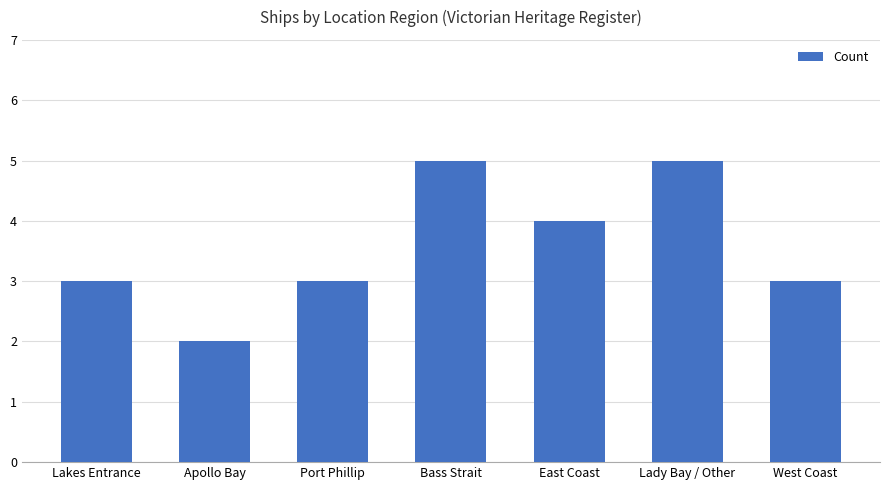

Reading right to left, transcribe all the data shown in this chart.

3	5	4	5	3	2	3